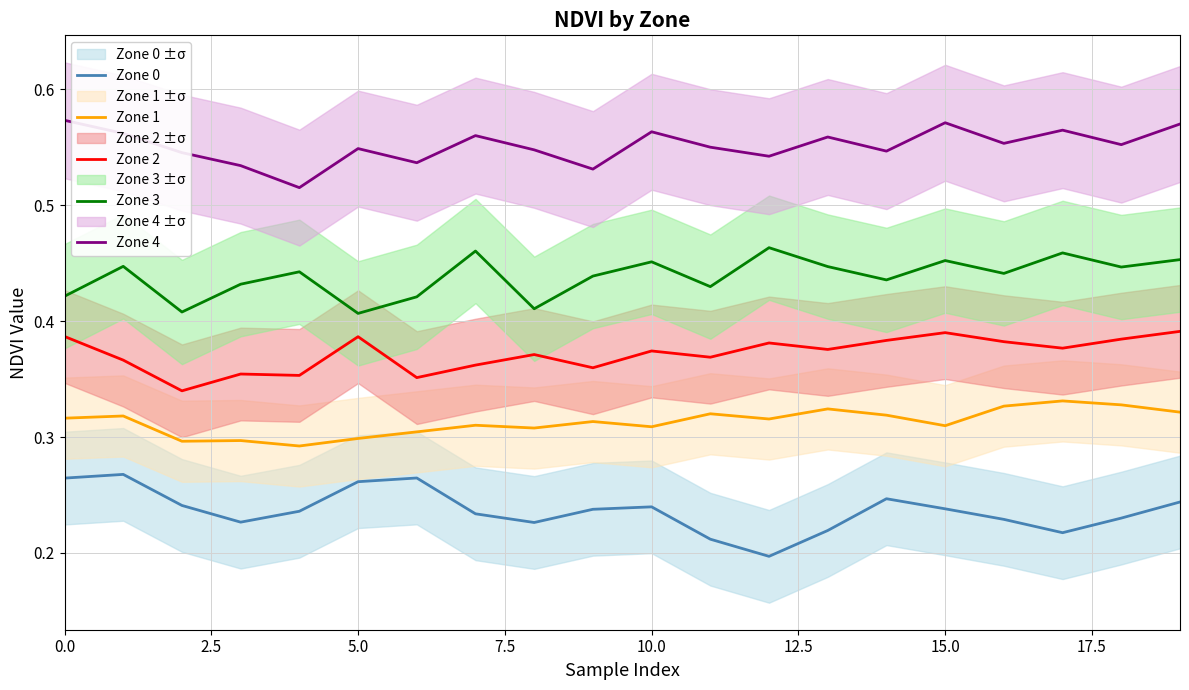

Which series has the largest total across all categories?

Zone 4